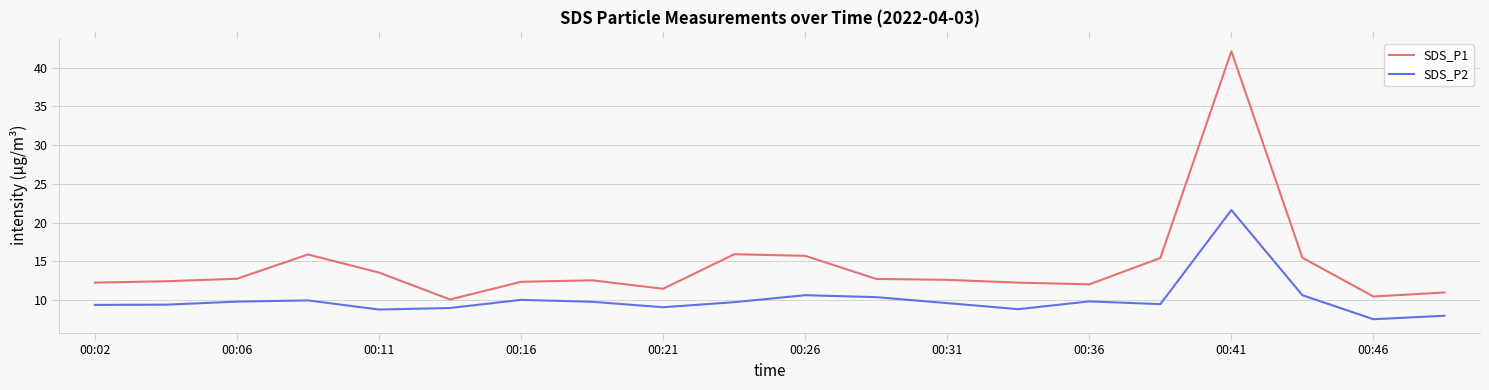

True or false: SDS_P1 and SDS_P2 intersect in this chart.

False